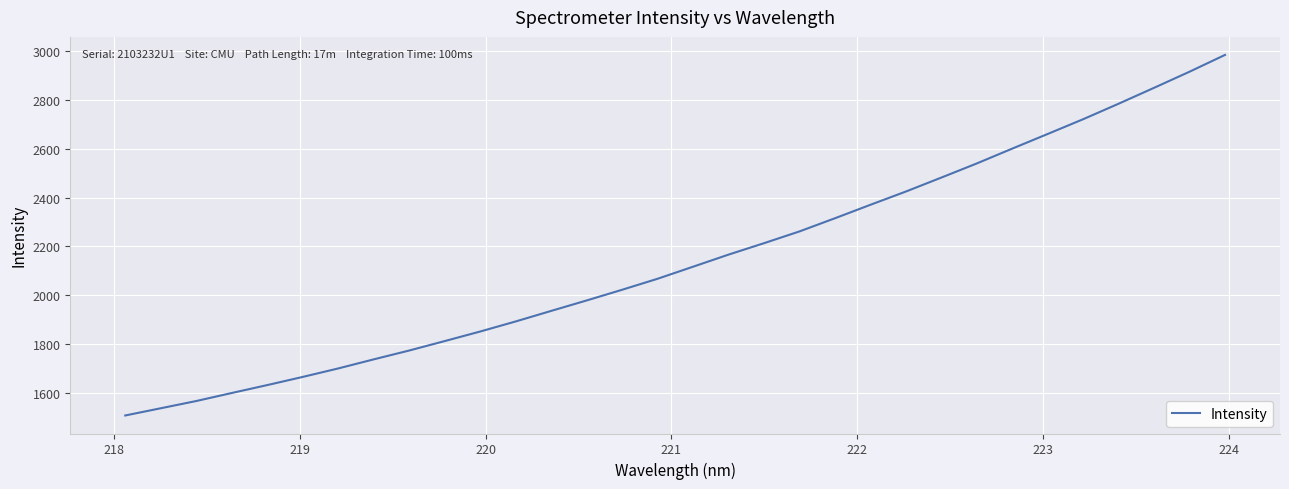

What is the minimum value shown in the chart?

1505.8